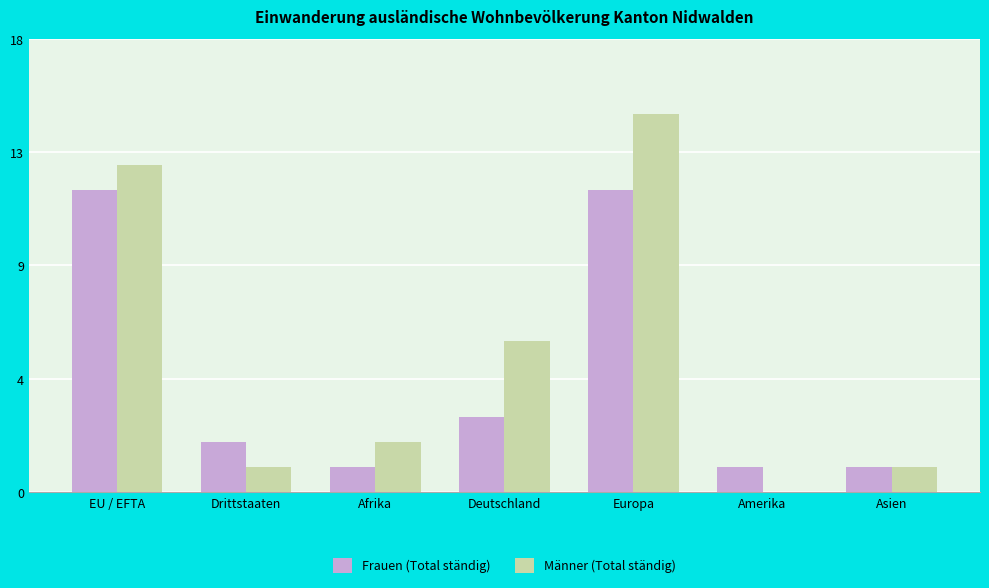

Which series has the largest total across all categories?

Männer (Total ständig)